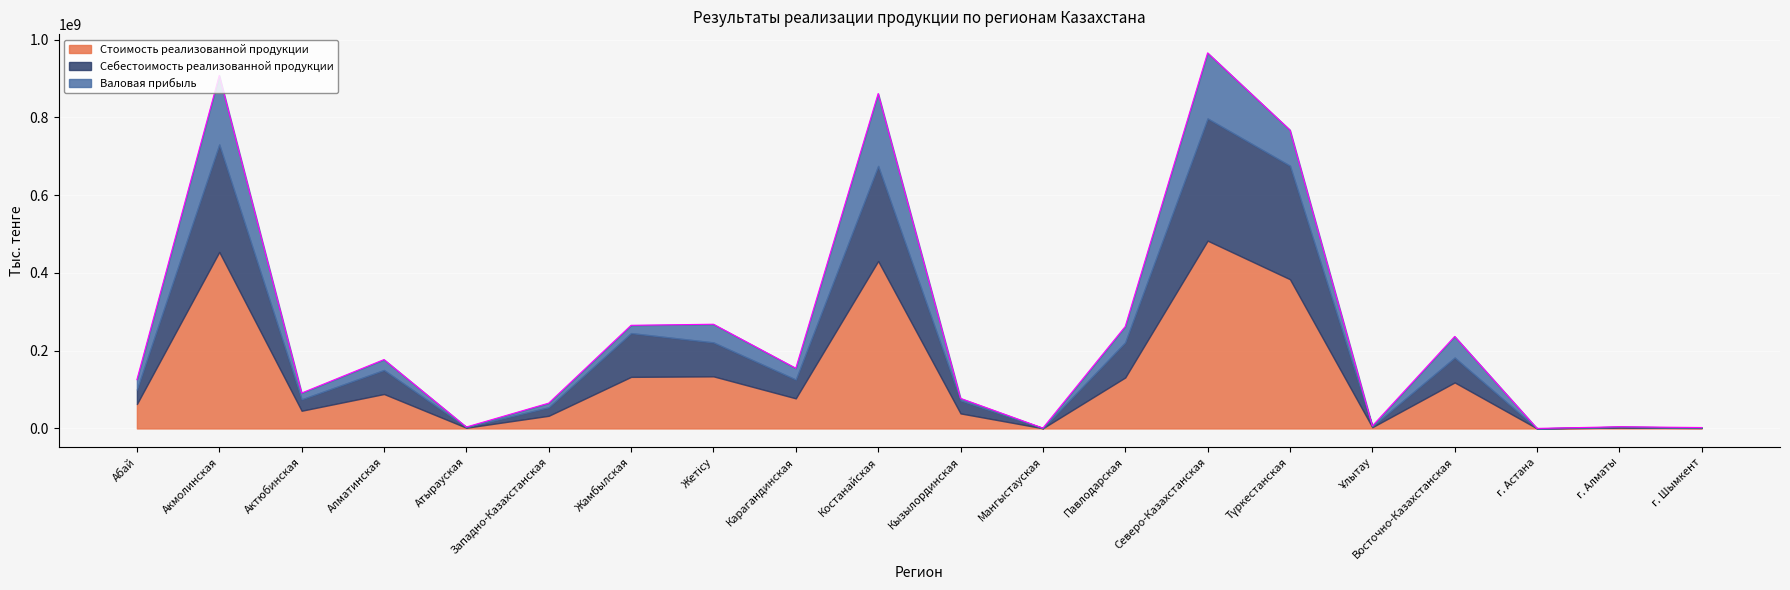

At which label is Валовая прибыль closest to 93106770?

Түркестанская